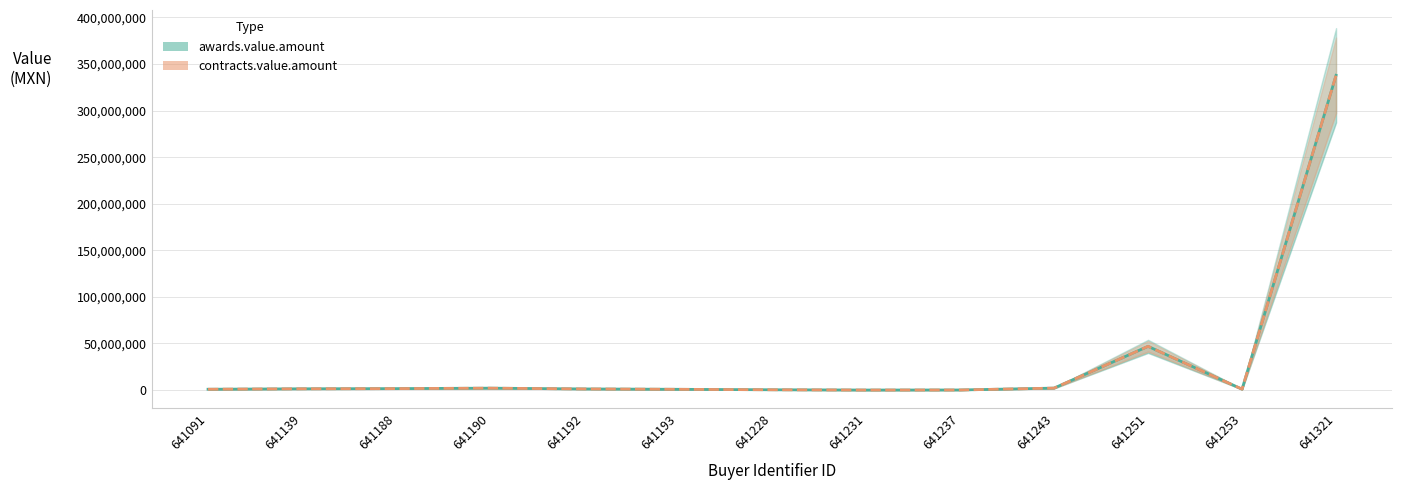

Which has a higher value, 641190 or 641228?

641190